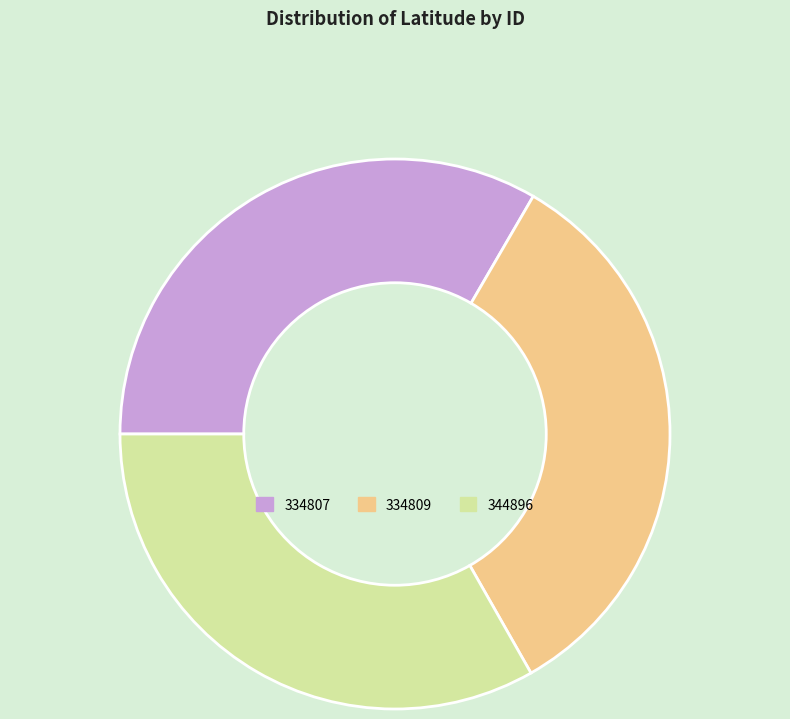

The 344896 slice represents 33% of the pie. True or false?

True